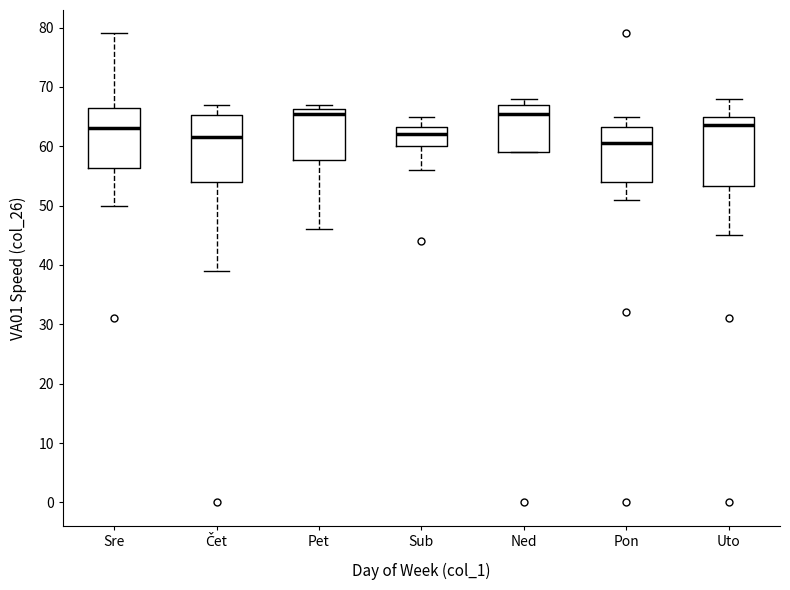

Reading left to right, read every box against the y-axis: the position of its median line, the range the box covers, and the ends of its whiskers. The values are not printed on the chart, so give them approximately, as read against the axis.

Sre: median 63, box 56 to 67, whiskers 50 to 79
Čet: median 62, box 54 to 65, whiskers 39 to 67
Pet: median 66 (just below the box's upper edge), box 58 to 66, whiskers 46 to 67
Sub: median 62, box 60 to 63, whiskers 56 to 65
Ned: median 66, box 59 to 67, whiskers 59 to 68
Pon: median 61, box 54 to 63, whiskers 51 to 65
Uto: median 64, box 53 to 65, whiskers 45 to 68